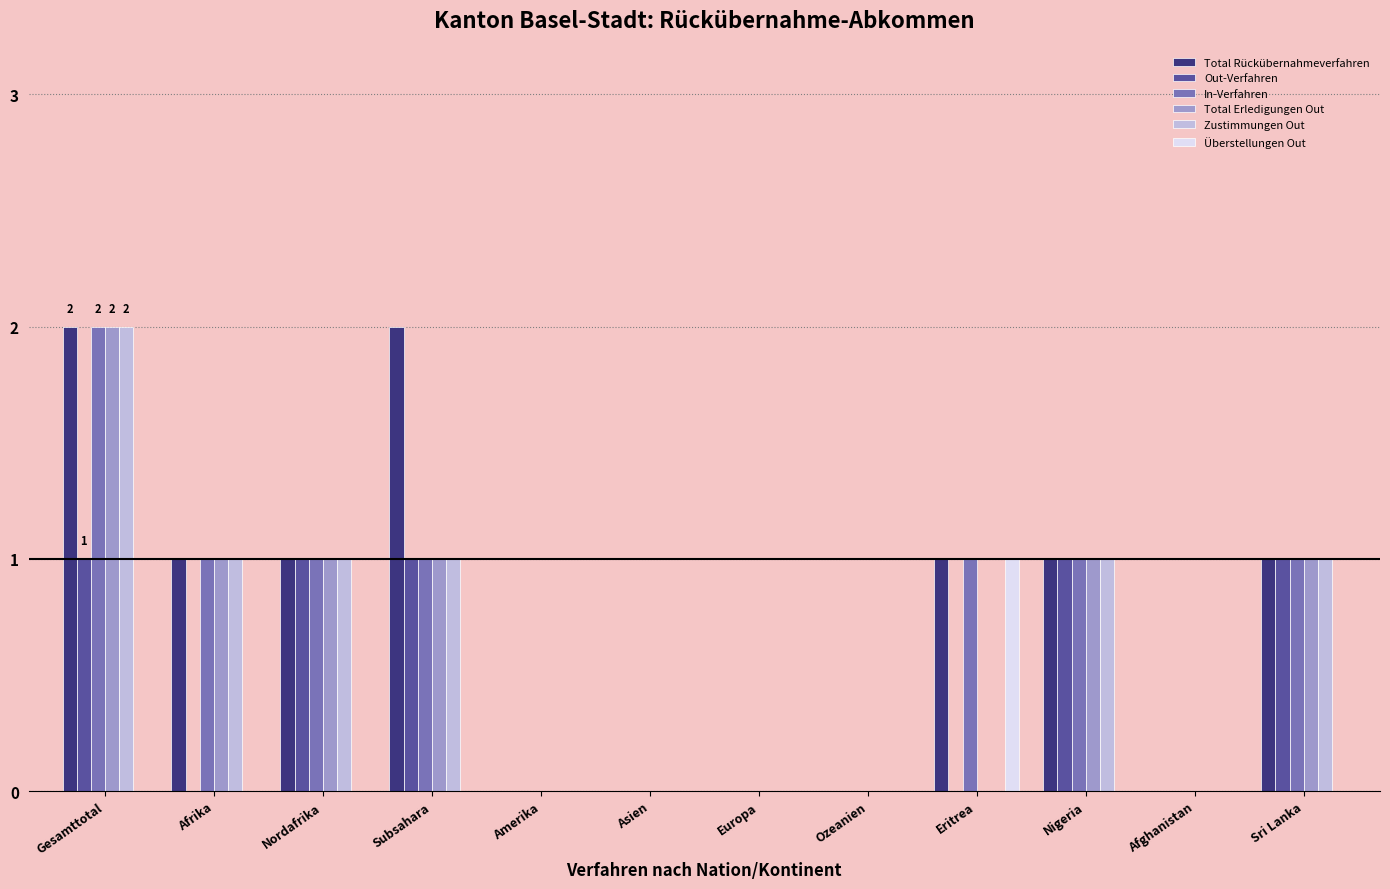

At which category is the sum across all series the highest?

Gesamttotal